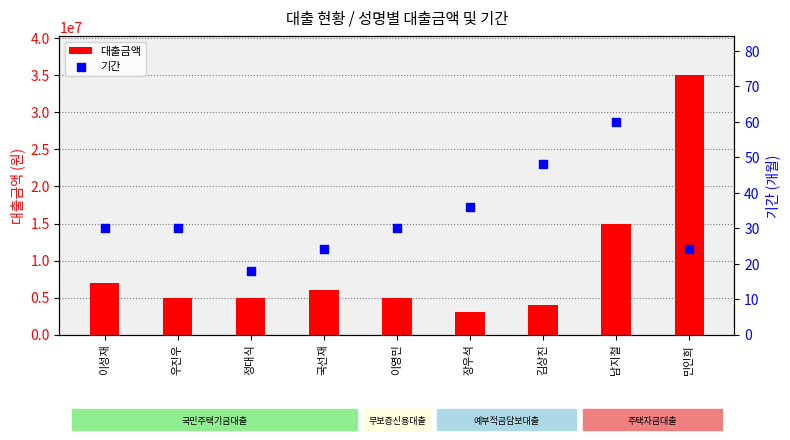

What is the total value across all series at 김상진?

4000048